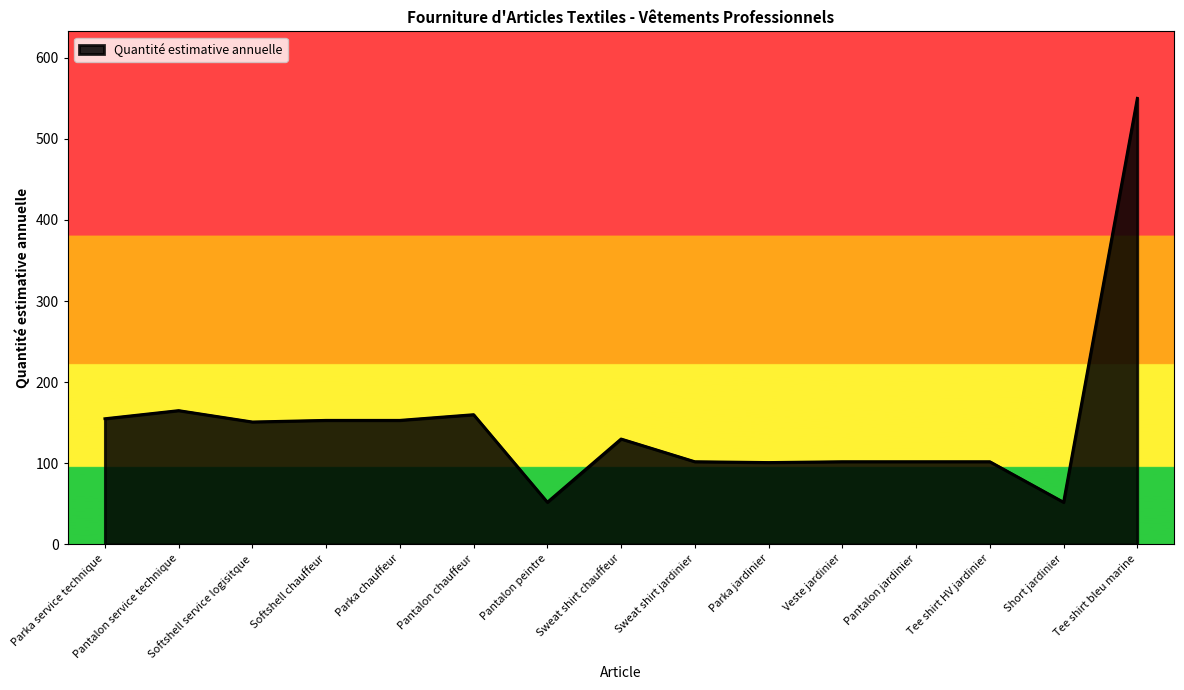

What is the difference between the values at Parka service technique and Sweat shirt chauffeur?

25